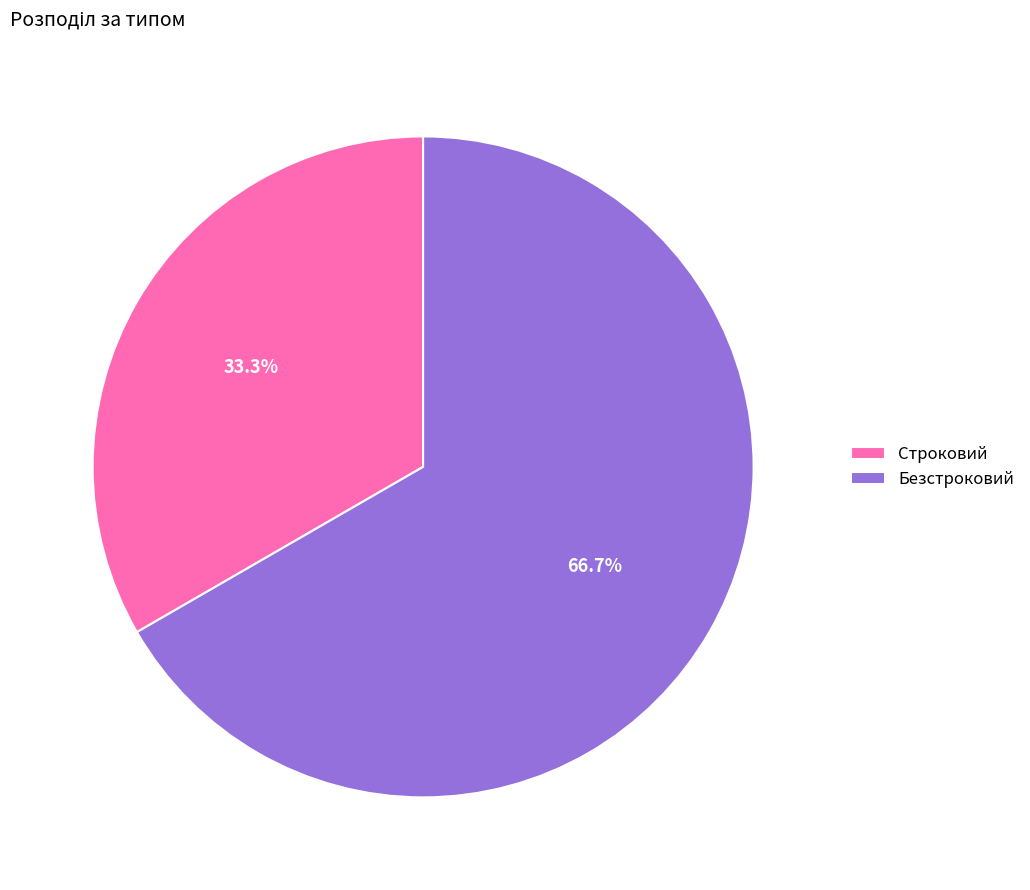

How many segments does this pie chart have?

2